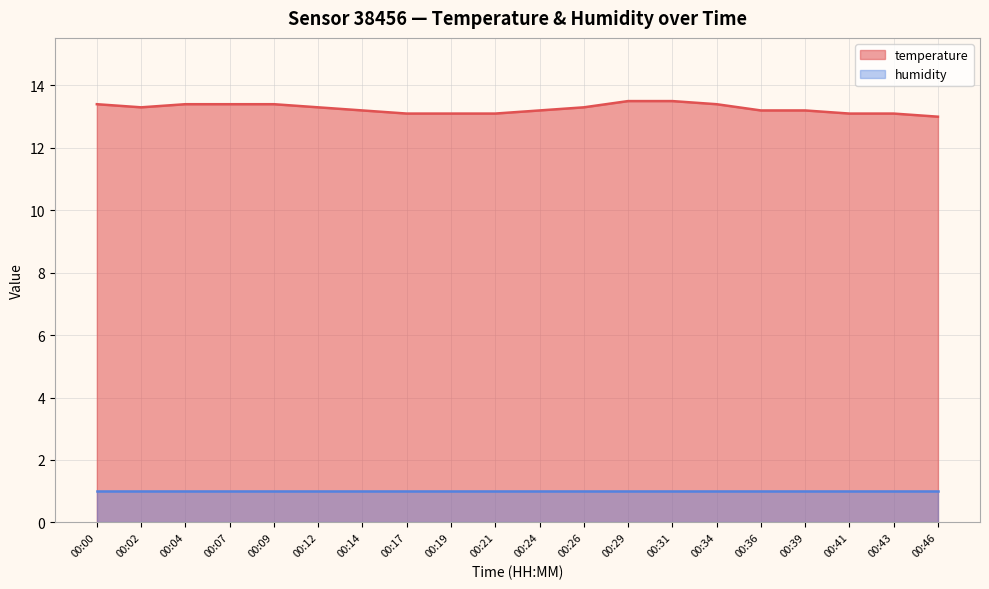

Which has a higher value, 00:09 or 00:17?

00:09